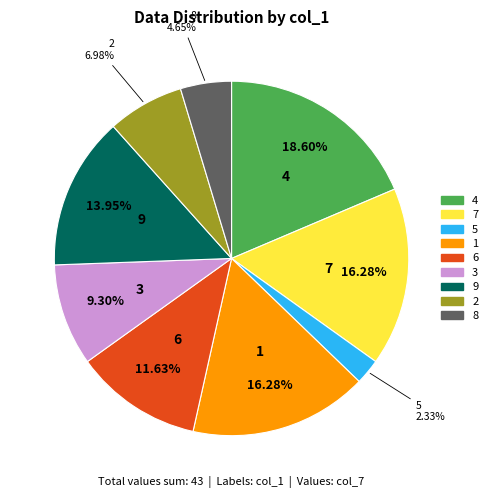

Approximately how many times larger is the value at 9 compared to 7?

0.9